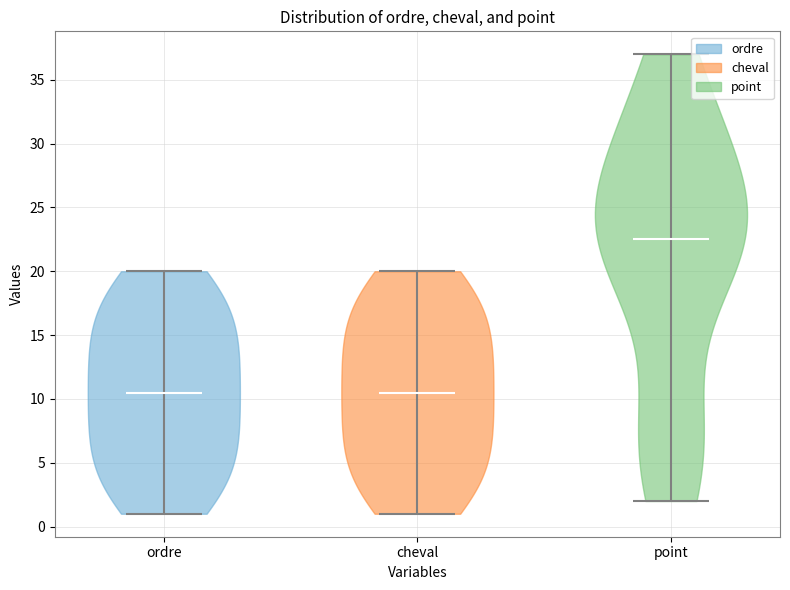

Reading left to right, read every violin against the y-axis: where its median line is, and the lowest and highest points it reaches. The values are not printed on the chart, so give them approximately, as read against the axis.

ordre: median line 10.5, lowest point 1.0, highest point 20.0
cheval: median line 10.5, lowest point 1.0, highest point 20.0
point: median line 22.5, lowest point 2.0, highest point 37.0